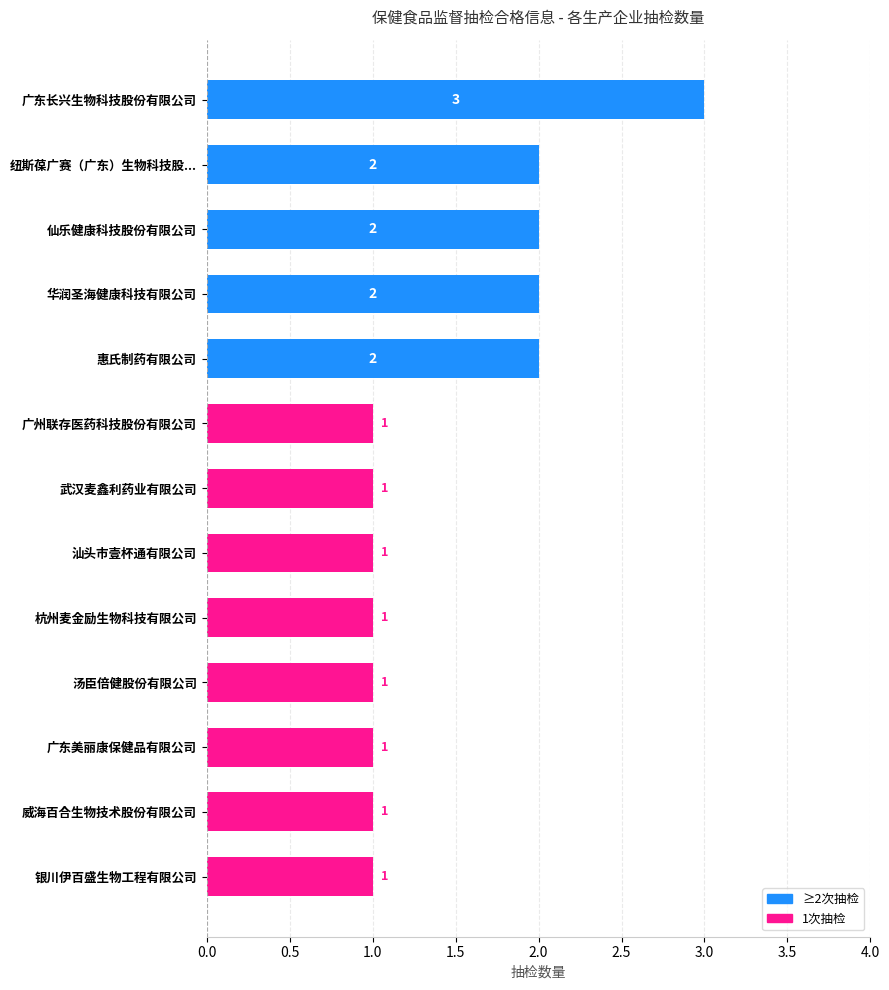

What is the label of the 5th bar from the top?

惠氏制药有限公司